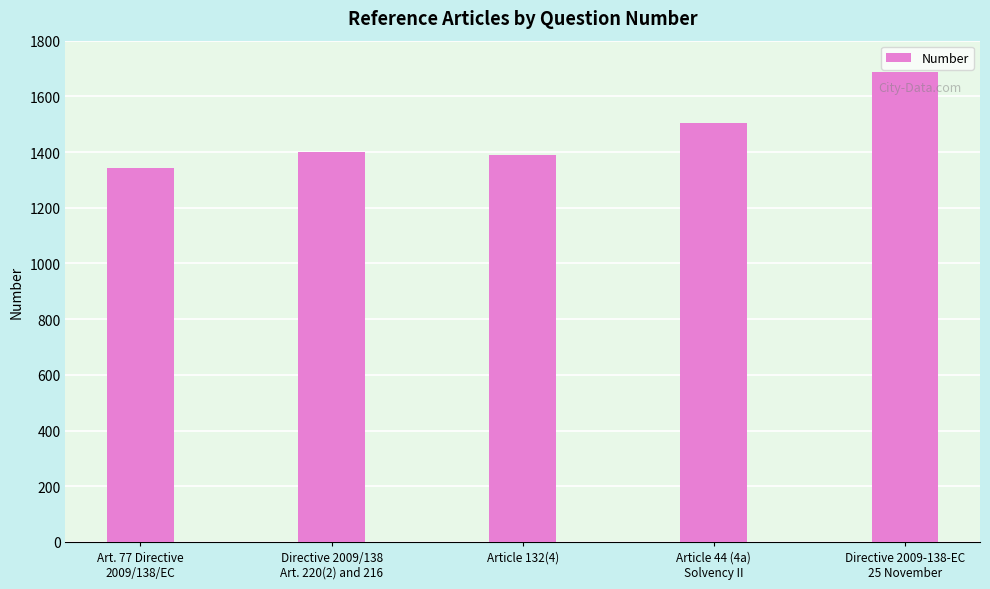

What is the smallest value displayed?

1342